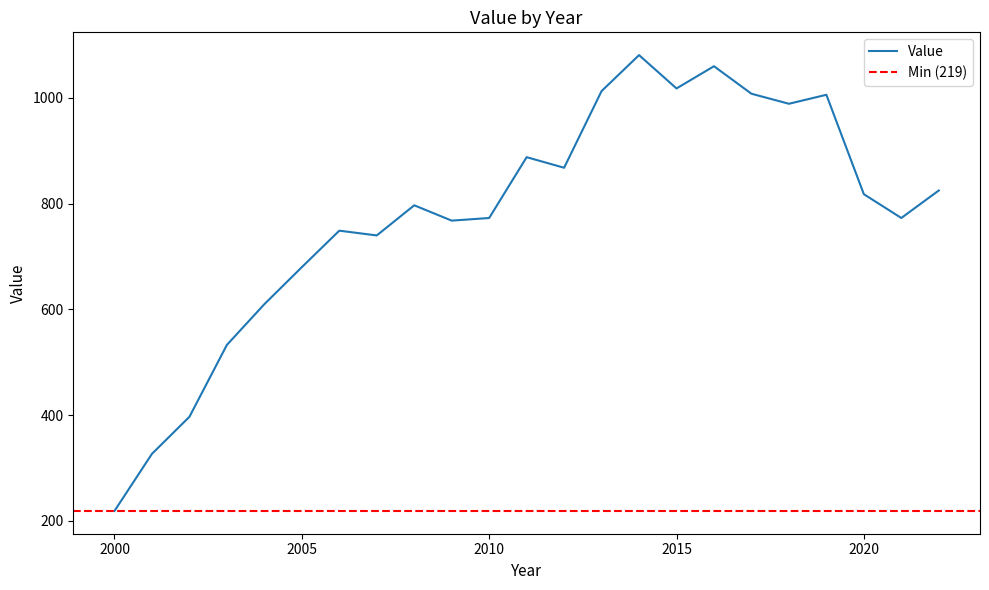

Does the chart have visible grid lines?

No